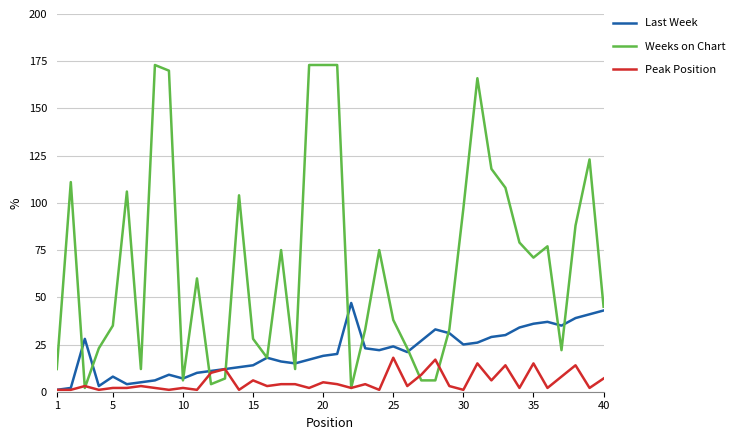

List the series in order of their overall mean, lowest first.

Peak Position, Last Week, Weeks on Chart